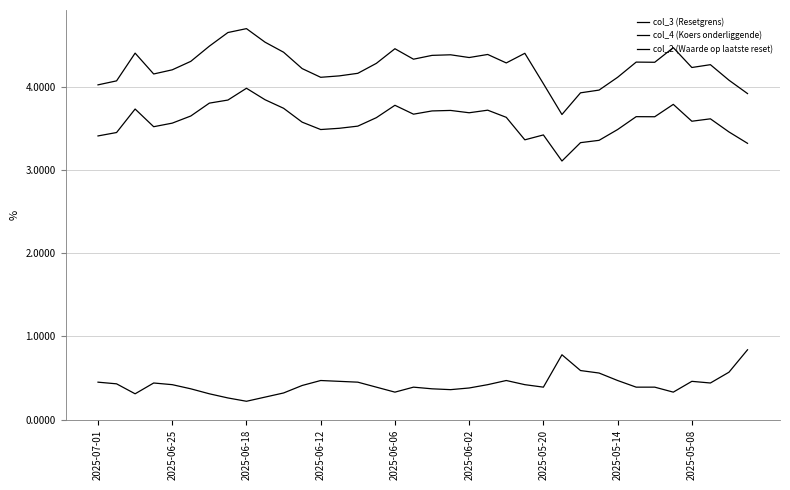

Does the chart have visible grid lines?

Yes